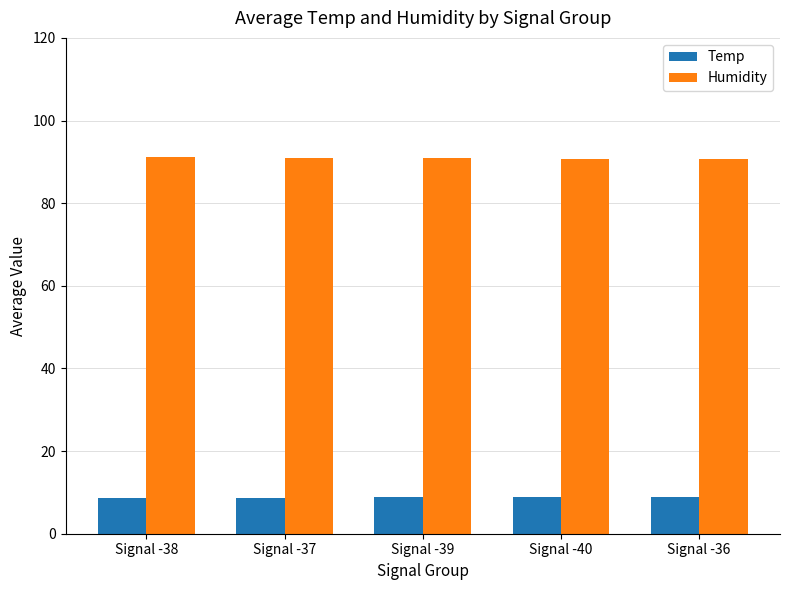

What is the maximum value for Humidity?

91.1